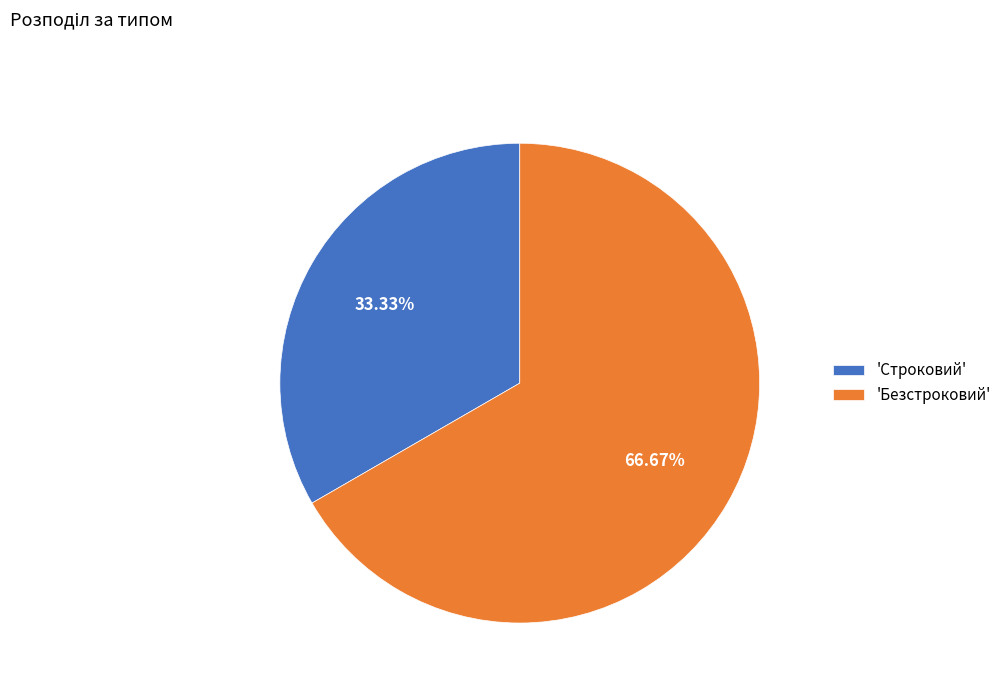

Which has a higher value, 'Безстроковий' or 'Строковий'?

'Безстроковий'